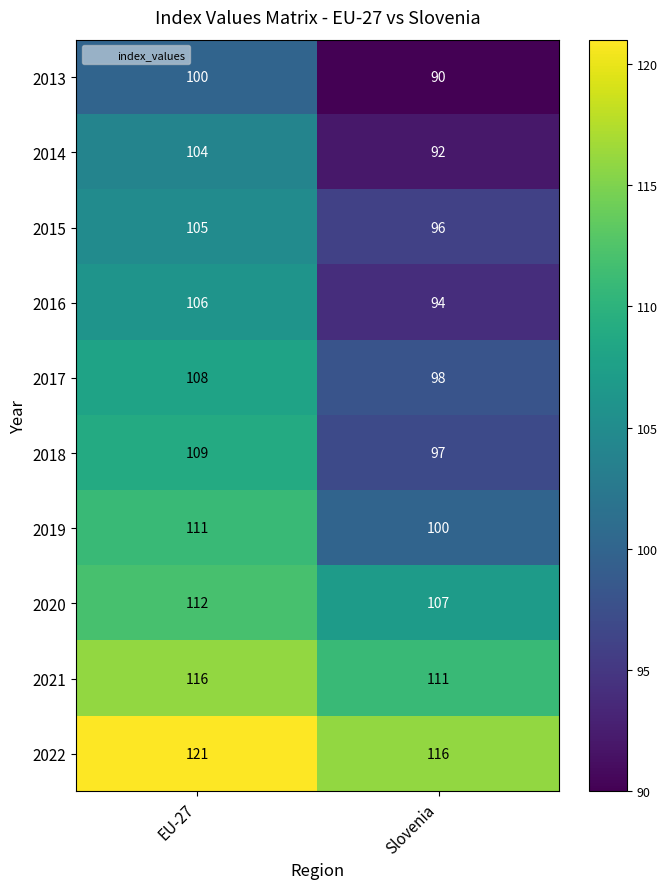

What is the minimum value for 2022?

116